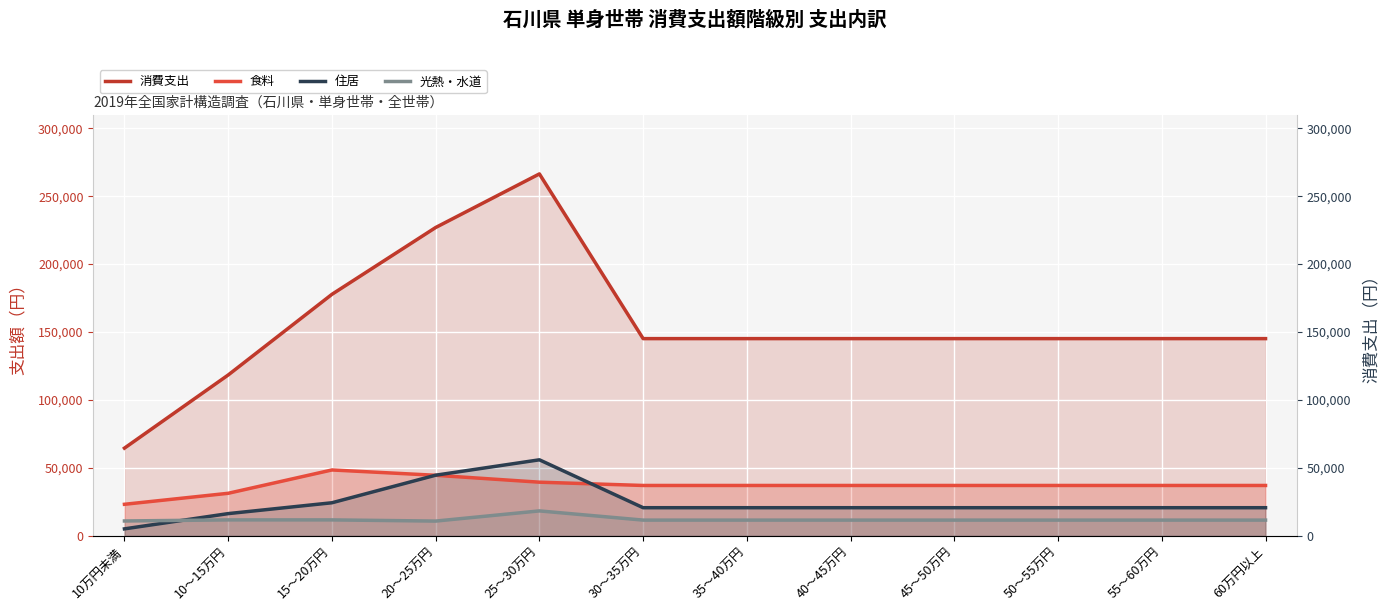

Reading right to left, what are all the values shown in this chart?

消費支出: 60万円以上=145135	55～60万円=145135	50～55万円=145135	45～50万円=145135	40～45万円=145135	35～40万円=145135	30～35万円=145135	25～30万円=266393	20～25万円=226939	15～20万円=177742	10～15万円=118364	10万円未満=64521
食料: 60万円以上=37031	55～60万円=37031	50～55万円=37031	45～50万円=37031	40～45万円=37031	35～40万円=37031	30～35万円=37031	25～30万円=39451	20～25万円=44530	15～20万円=48448	10～15万円=31273	10万円未満=23179
住居: 60万円以上=20661	55～60万円=20661	50～55万円=20661	45～50万円=20661	40～45万円=20661	35～40万円=20661	30～35万円=20661	25～30万円=55918	20～25万円=44595	15～20万円=24301	10～15万円=16315	10万円未満=5084
光熱・水道: 60万円以上=11532	55～60万円=11532	50～55万円=11532	45～50万円=11532	40～45万円=11532	35～40万円=11532	30～35万円=11532	25～30万円=18309	20～25万円=10814	15～20万円=11689	10～15万円=11694	10万円未満=10890